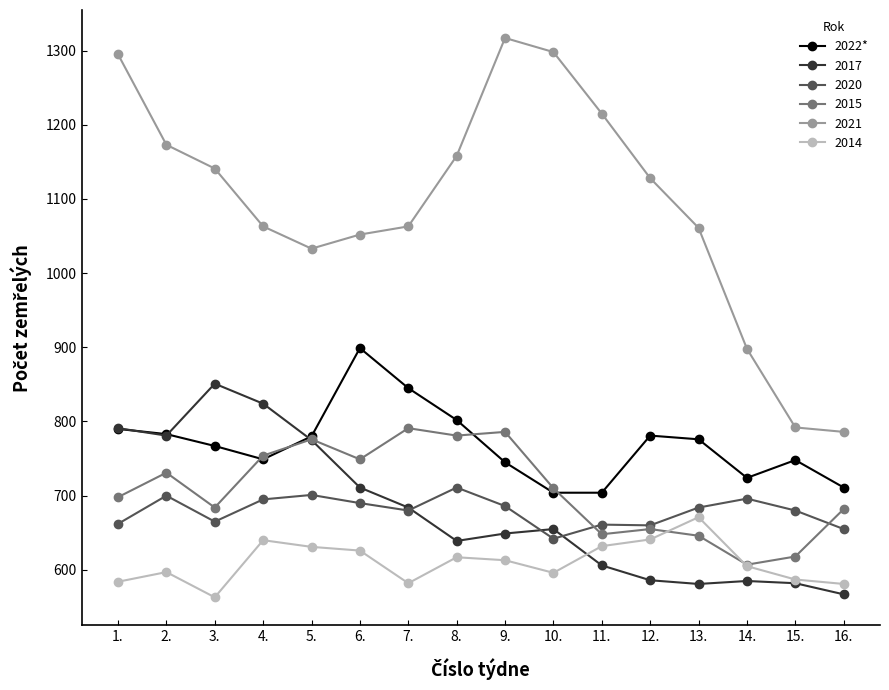

Rank the series by their maximum value, from highest to lowest.

2021, 2022*, 2017, 2015, 2020, 2014